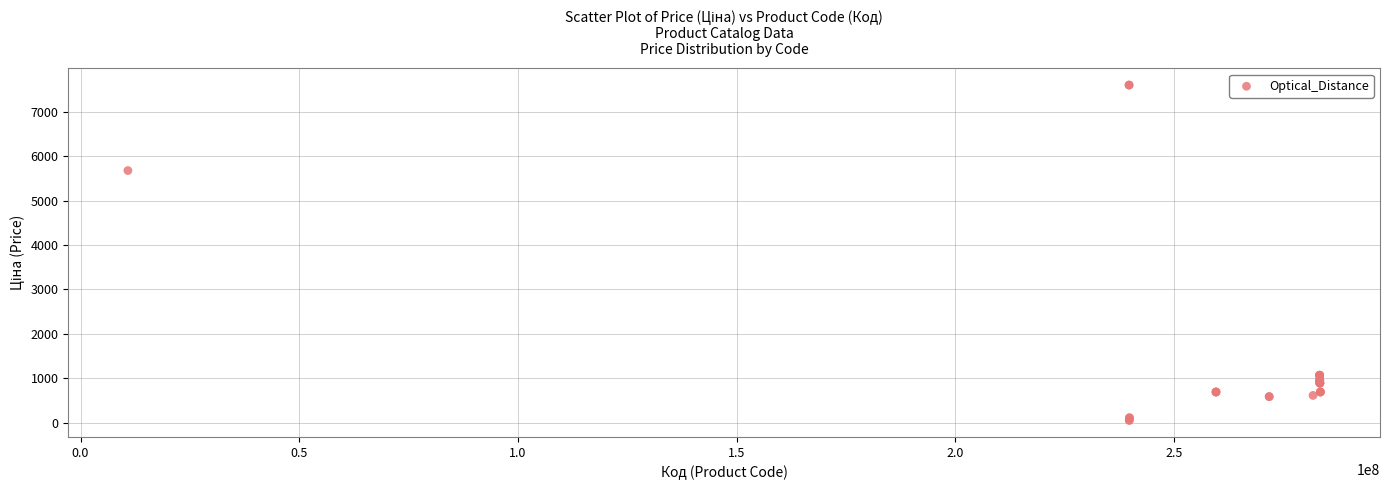

What Y value in the scatter plot is closest to 3826?

5673.8